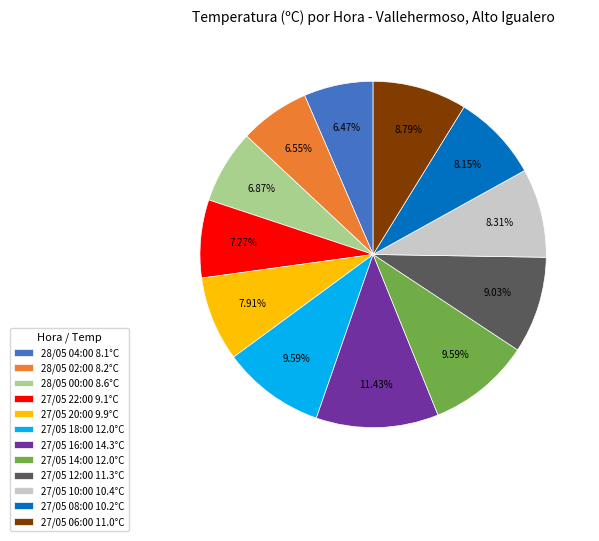

Which has a higher value, 27/05 08:00 10.2°C or 27/05 12:00 11.3°C?

27/05 12:00 11.3°C